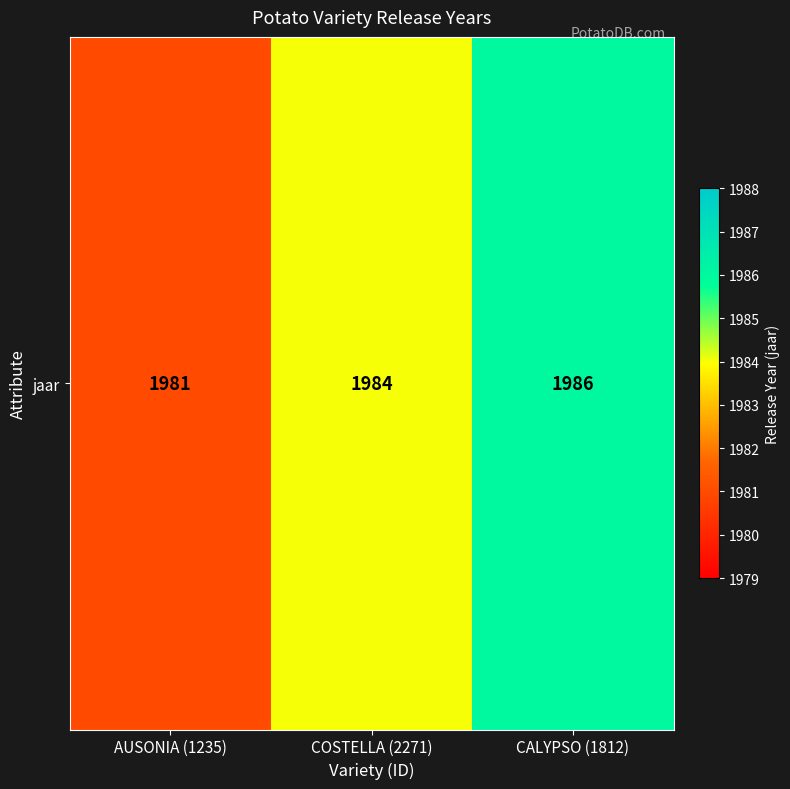

Reading right to left, list all the values displayed in this chart.

CALYPSO (1812)=1986	COSTELLA (2271)=1984	AUSONIA (1235)=1981